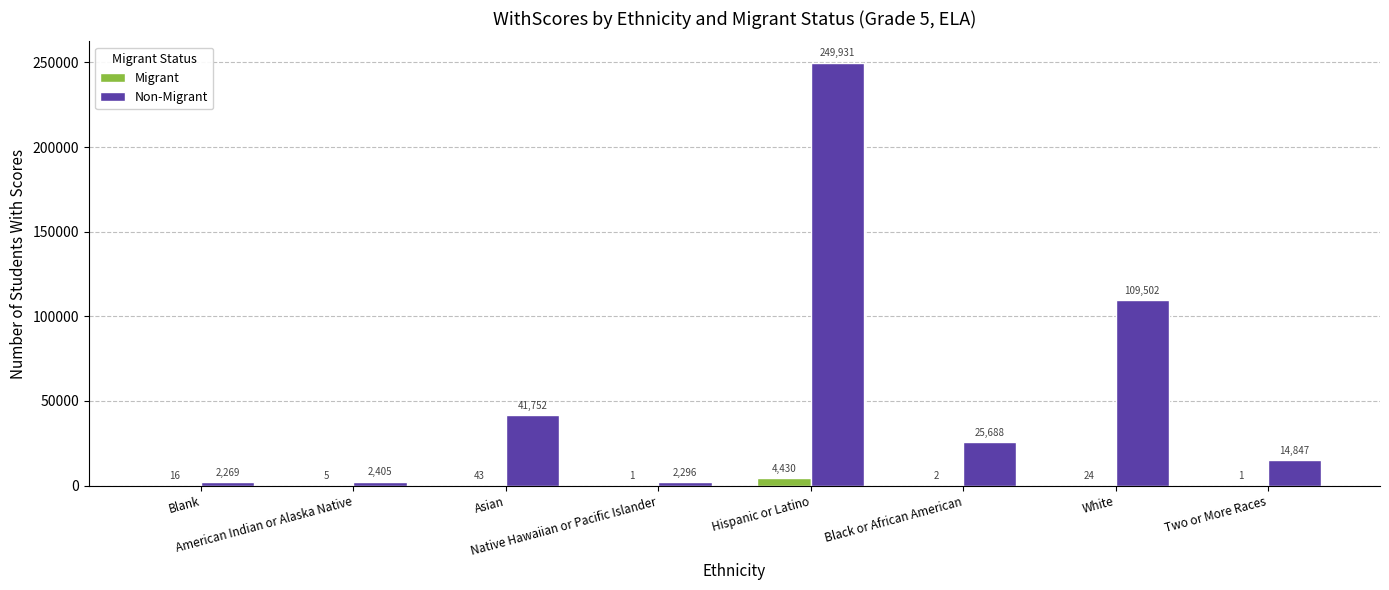

What is the sum of the Non-Migrant values at Asian and Black or African American?

67440